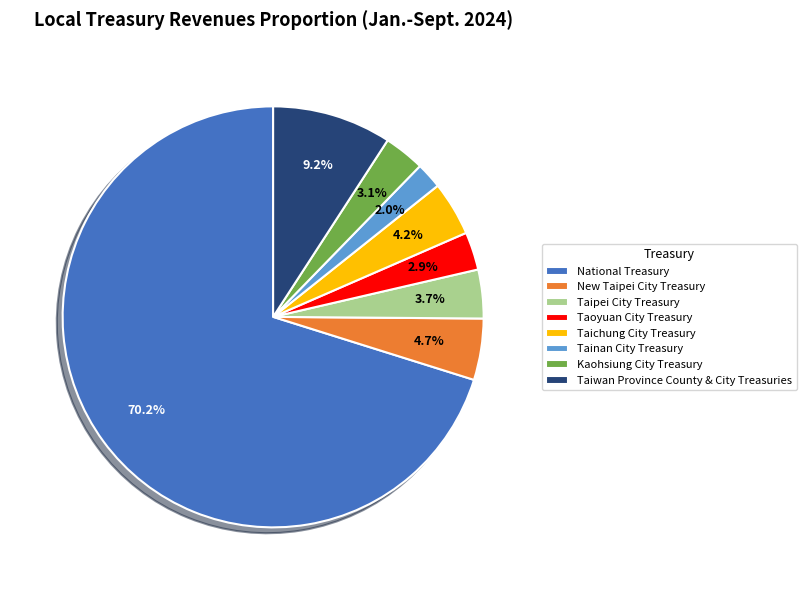

What percentage is the Tainan City Treasury slice, to the nearest percent?

2%